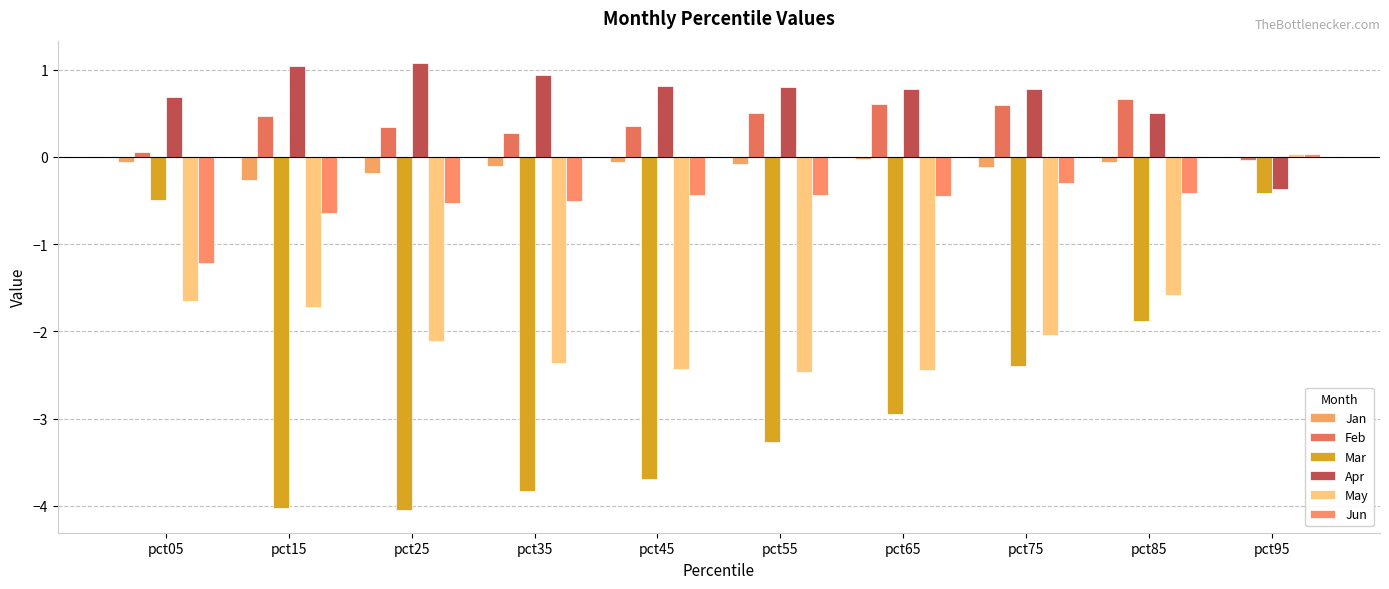

Which series has the largest total across all categories?

Apr